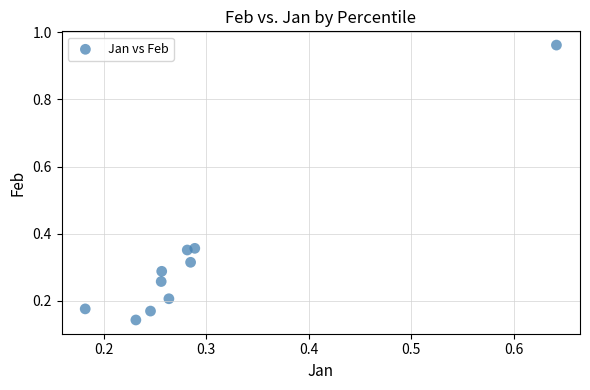

What is the range of Y values (max minus min)?

0.8